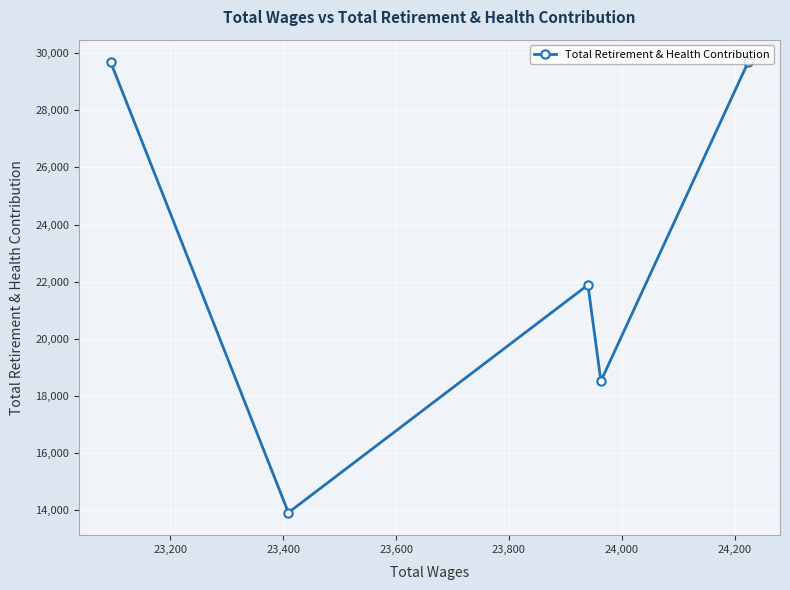

What is the minimum value shown in the chart?

13912